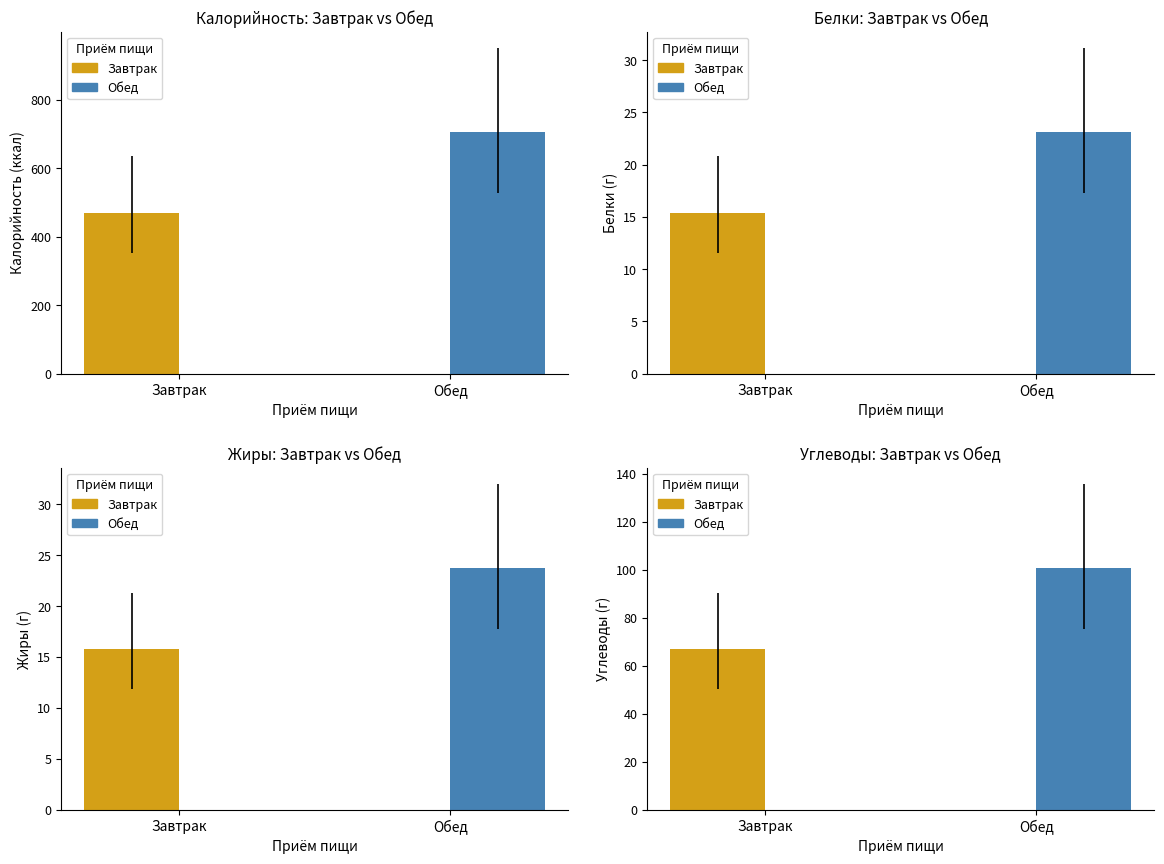

How many bars are there in total?

8